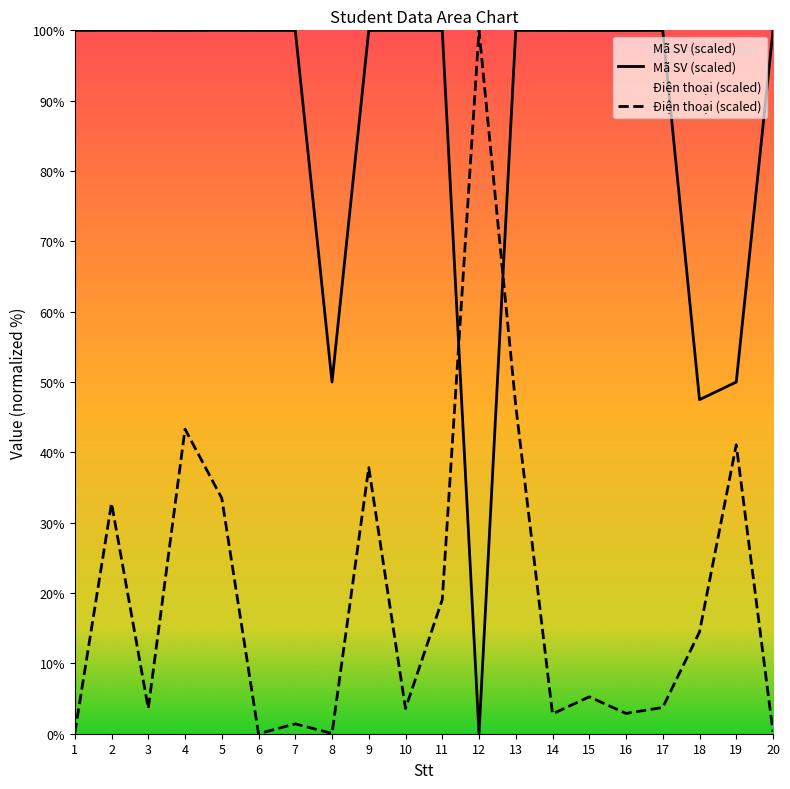

The Mã SV (scaled) series shows 100.0 at 17. True or false?

True